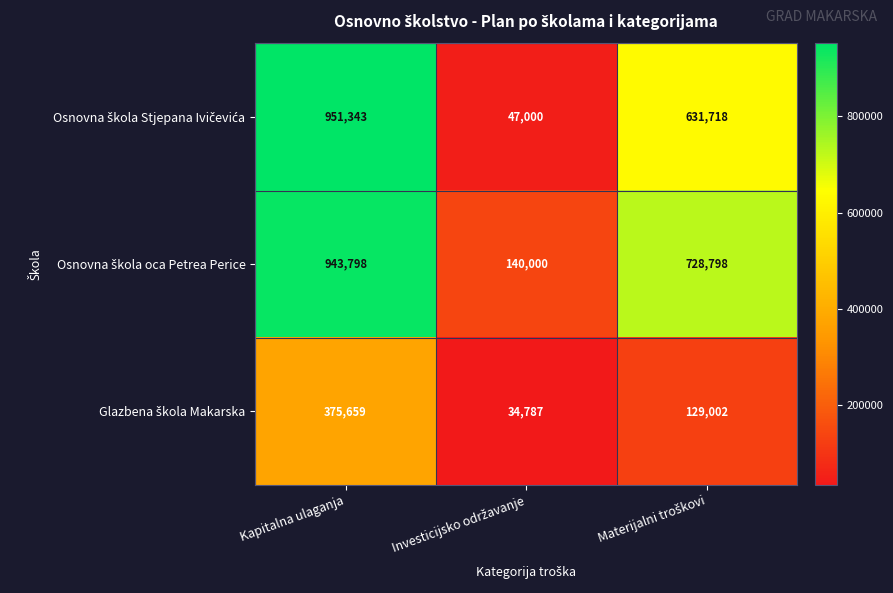

What is the total value across all series at Kapitalna ulaganja?

2270800